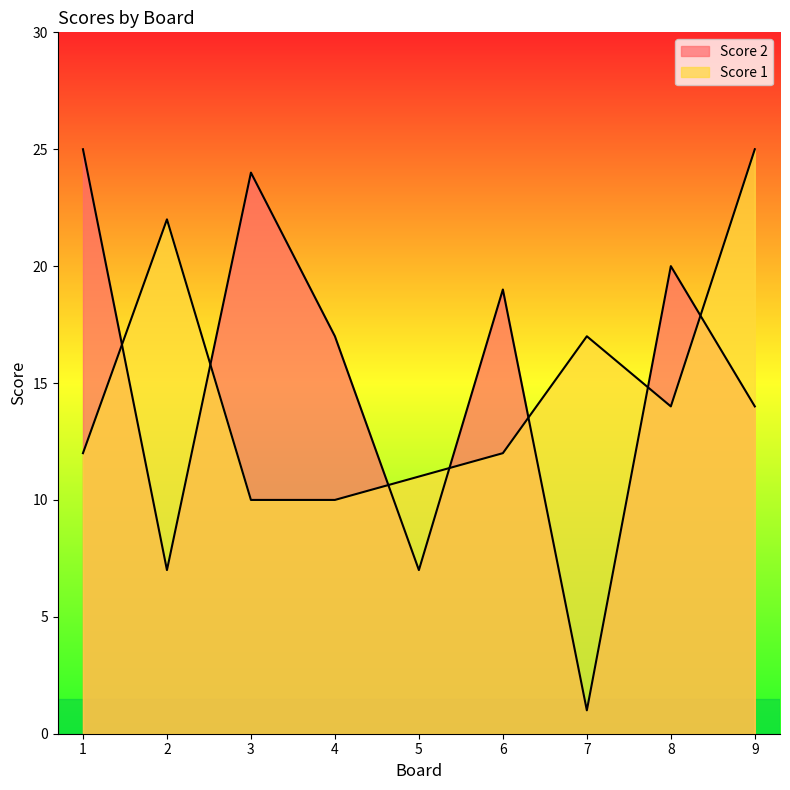

List the labels in order of Score 1 value, largest first.

9, 2, 7, 8, 1, 6, 5, 3, 4